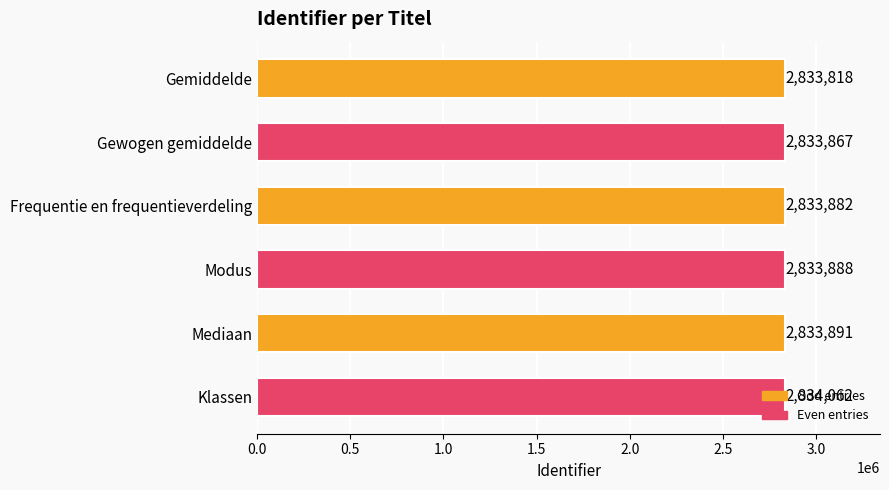

What is the average value?

2833901